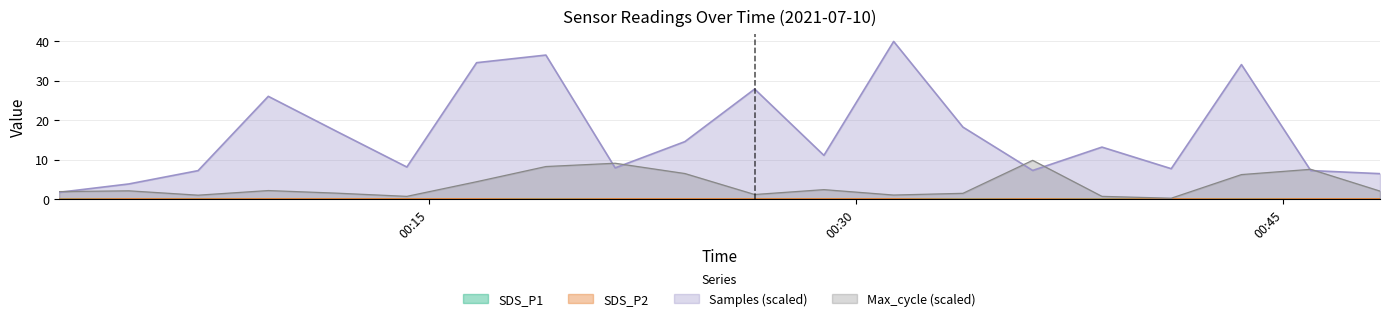

Reading left to right, extract all data points from this chart.

SDS_P1: 0.0	0.1	0.1	0.1	0.1	0.1	0.1	0.0	0.1	0.1	0.1	0.1	0.1	0.0	0.1	0.0	0.1	0.1	0.1	0.1
SDS_P2: 0.0	0.1	0.1	0.1	0.1	0.1	0.1	0.0	0.1	0.1	0.1	0.1	0.1	0.0	0.1	0.0	0.1	0.1	0.1	0.1
Max_cycle: 1.9	2.1	1.0	2.2	1.5	0.7	4.4	8.3	9.1	6.5	1.2	2.4	1.1	1.5	9.8	0.7	0.3	6.2	7.6	2.1
Samples: 1.8	3.9	7.2	26.0	17.0	8.1	34.5	36.4	7.9	14.6	27.8	11.1	39.9	18.2	7.3	13.2	7.7	34.0	7.2	6.5